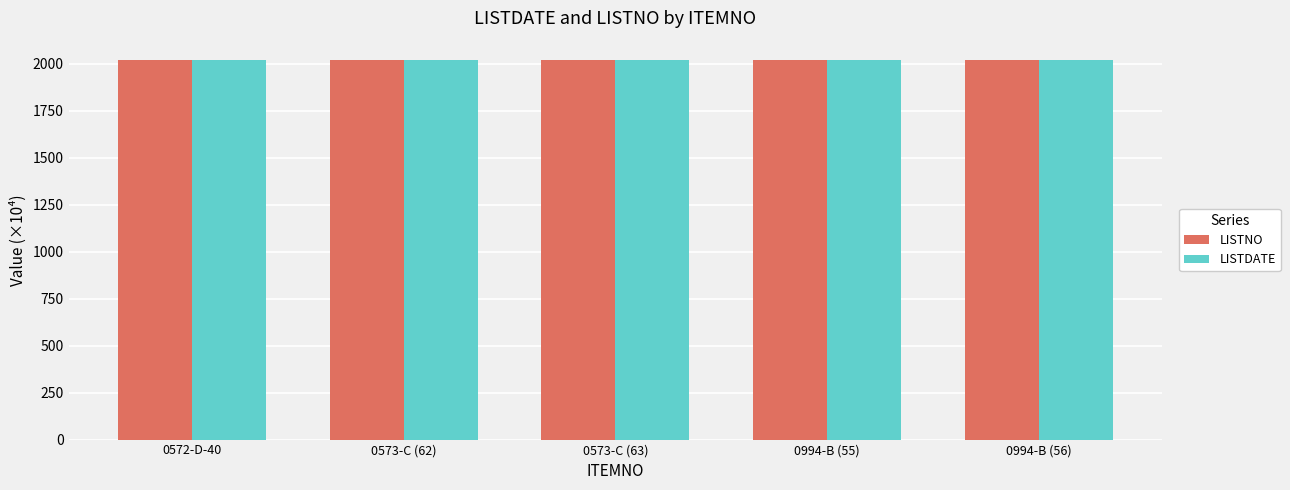

What is the average value of the LISTNO series?

2022.0